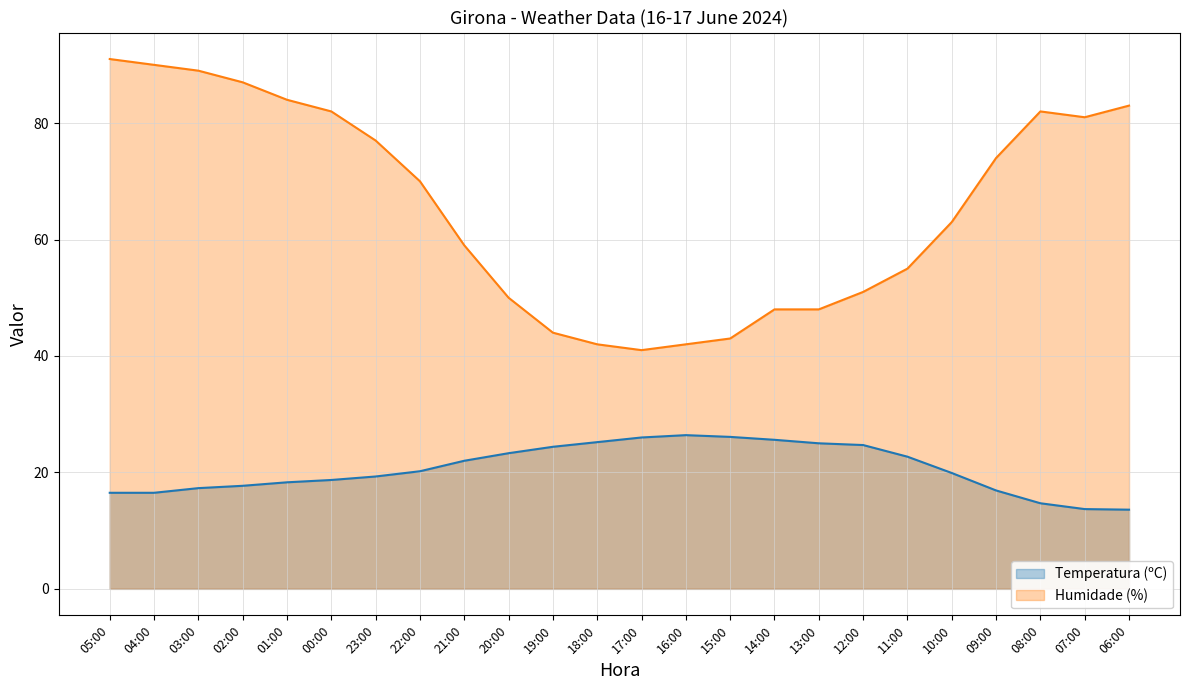

Which series has the widest spread of values?

Humidade (%)